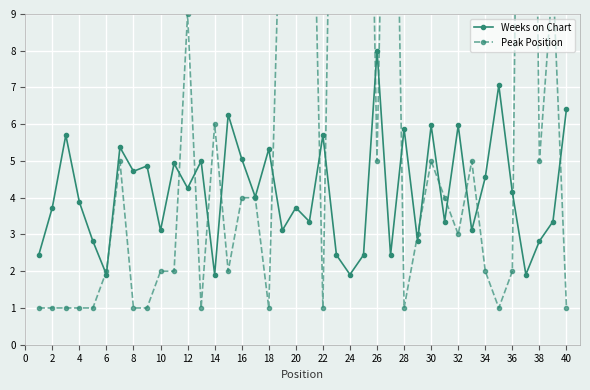

What are all the series names shown in the legend?

Weeks on Chart, Peak Position